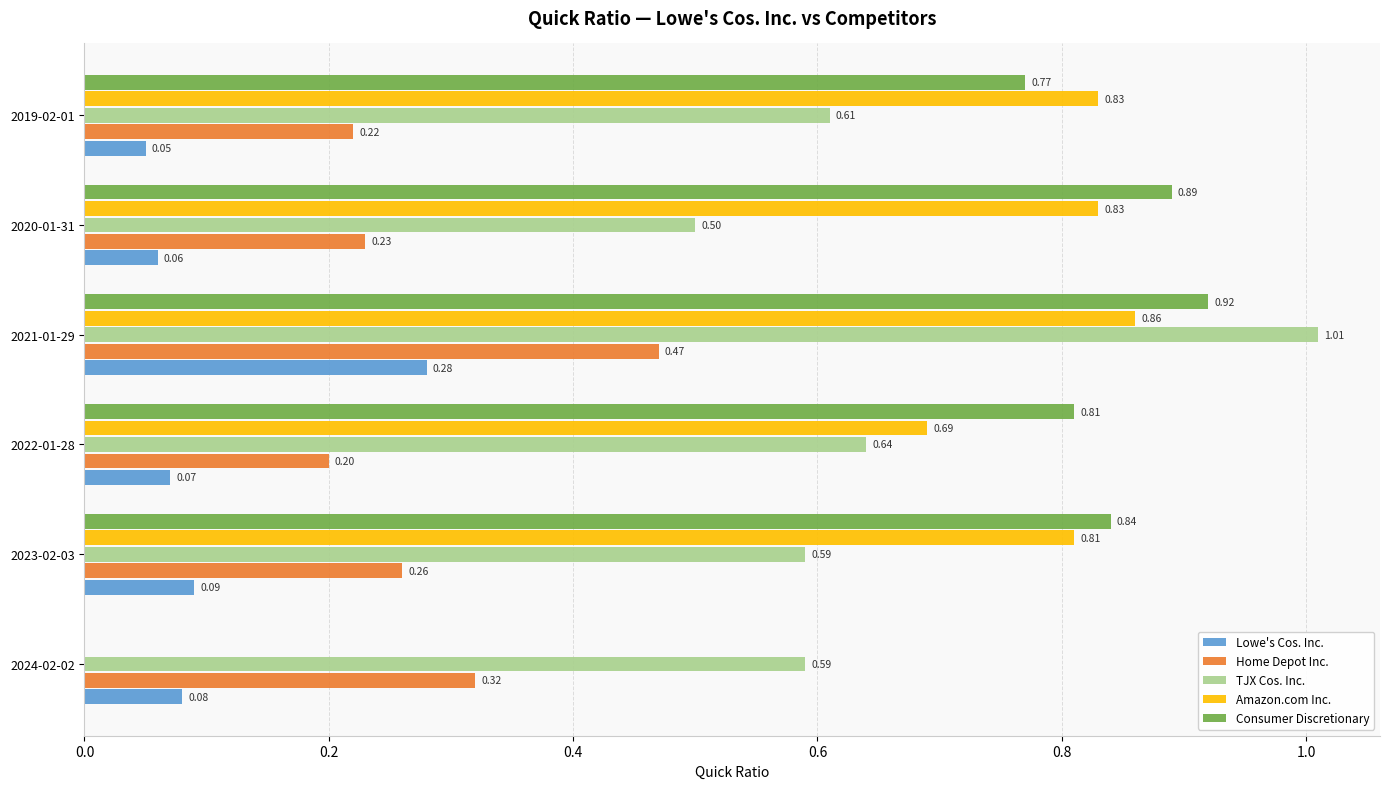

Which series has the largest total across all categories?

Consumer Discretionary